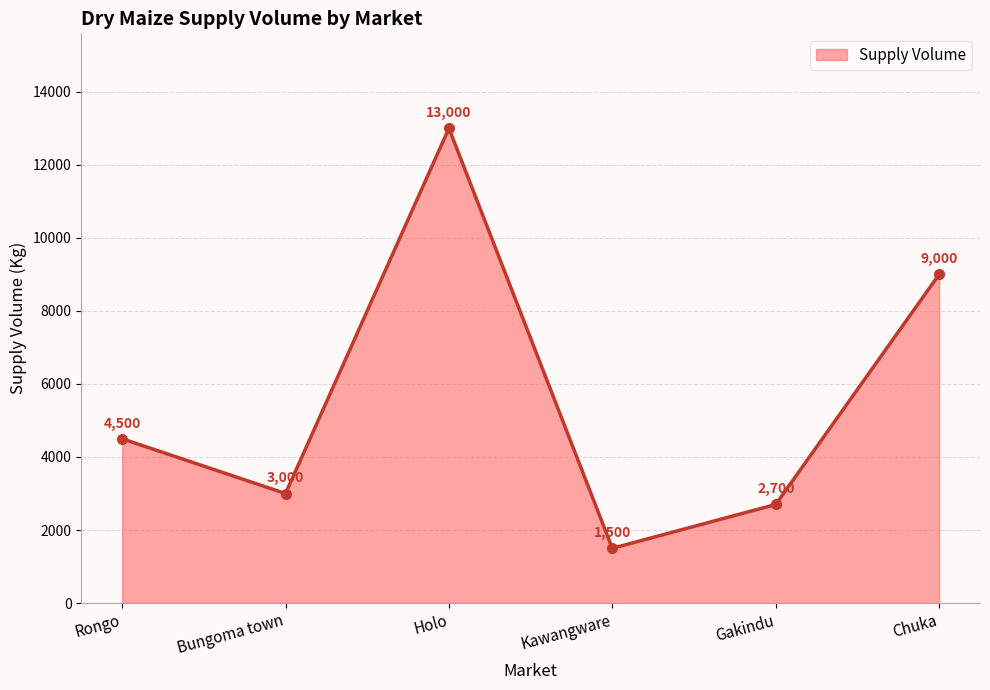

What is the change in value from Kawangware to Gakindu?

+1200